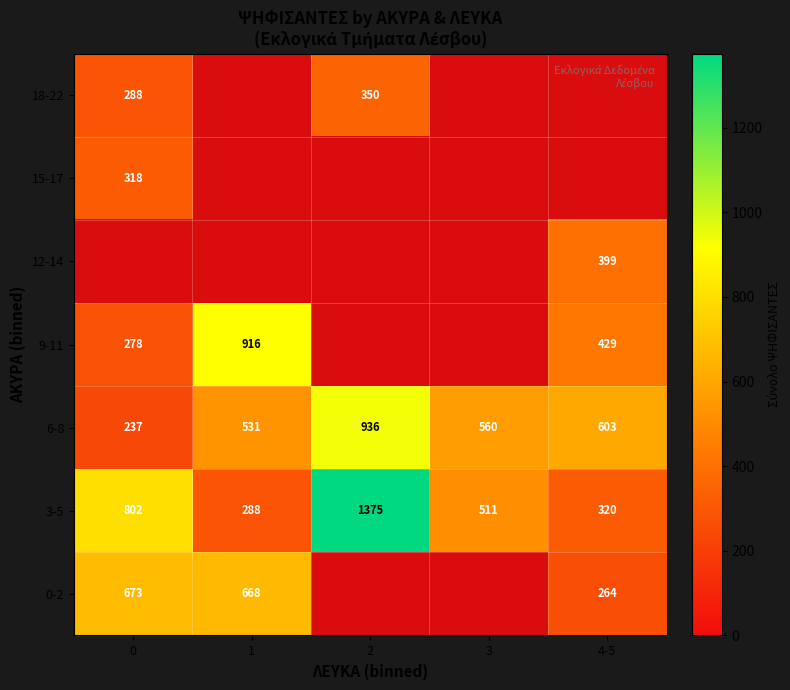

True or false: 3-5 has a value of 288 at 1.

True